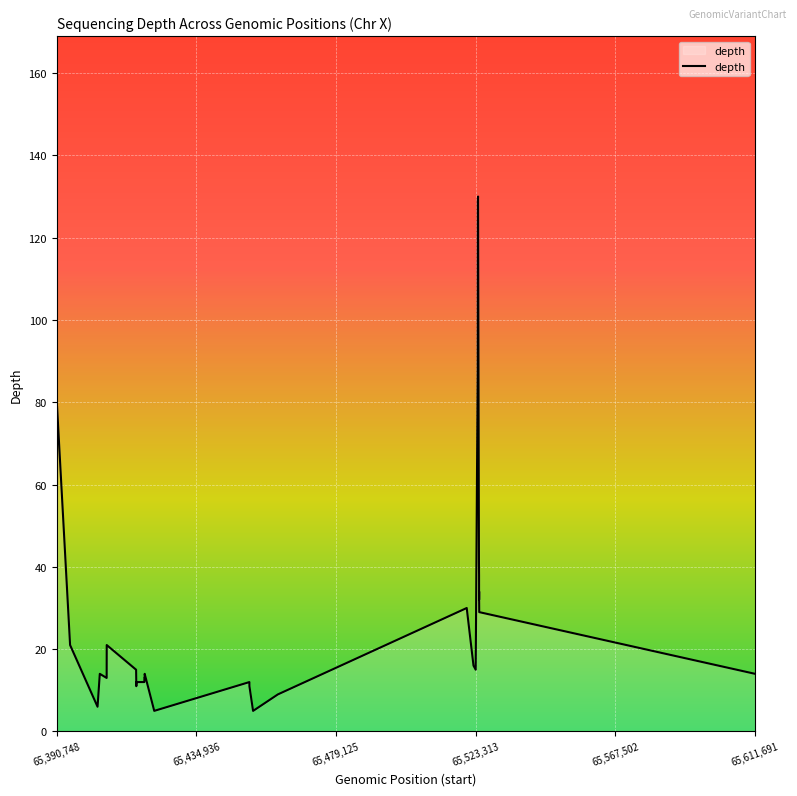

What is the difference between the maximum and minimum values?

125